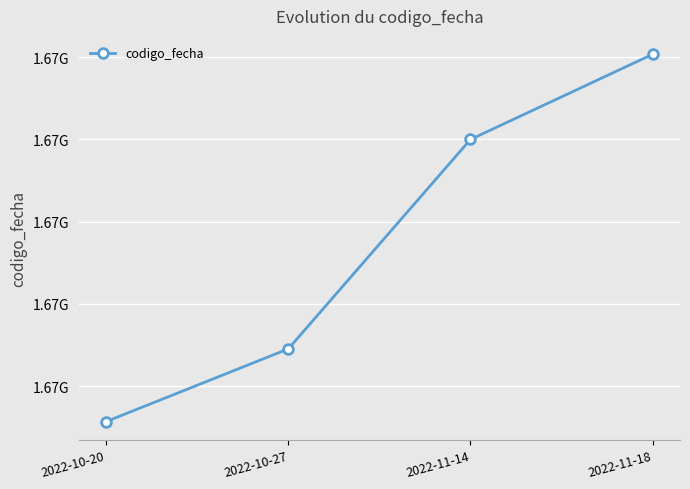

What is the ratio of the value at 2022-10-20 to the value at 2022-10-27?

1.0